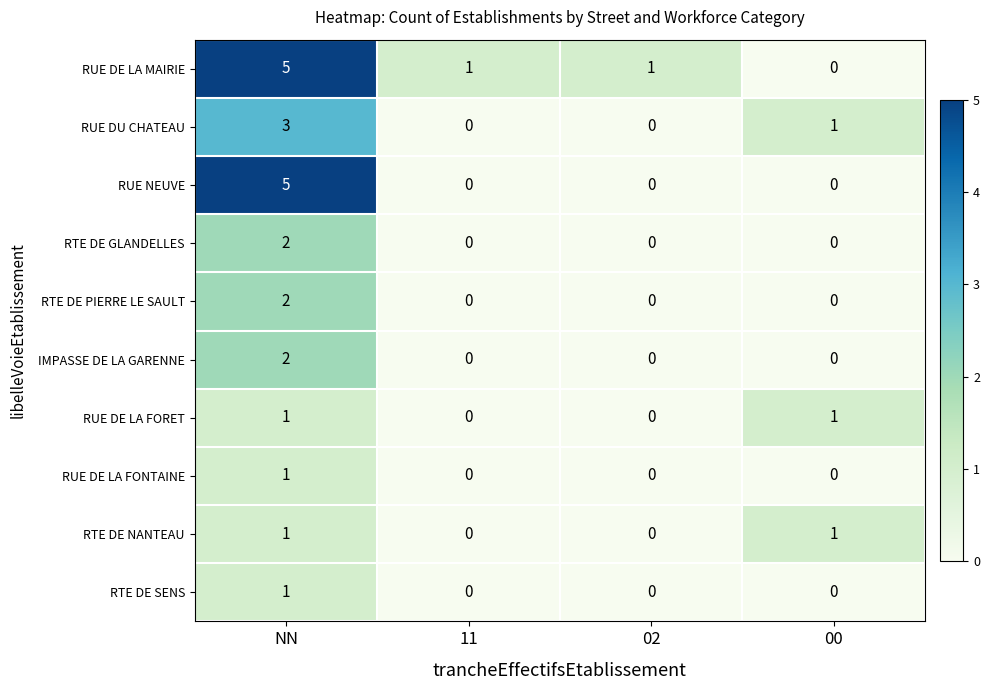

How many categories are shown in the chart?

4